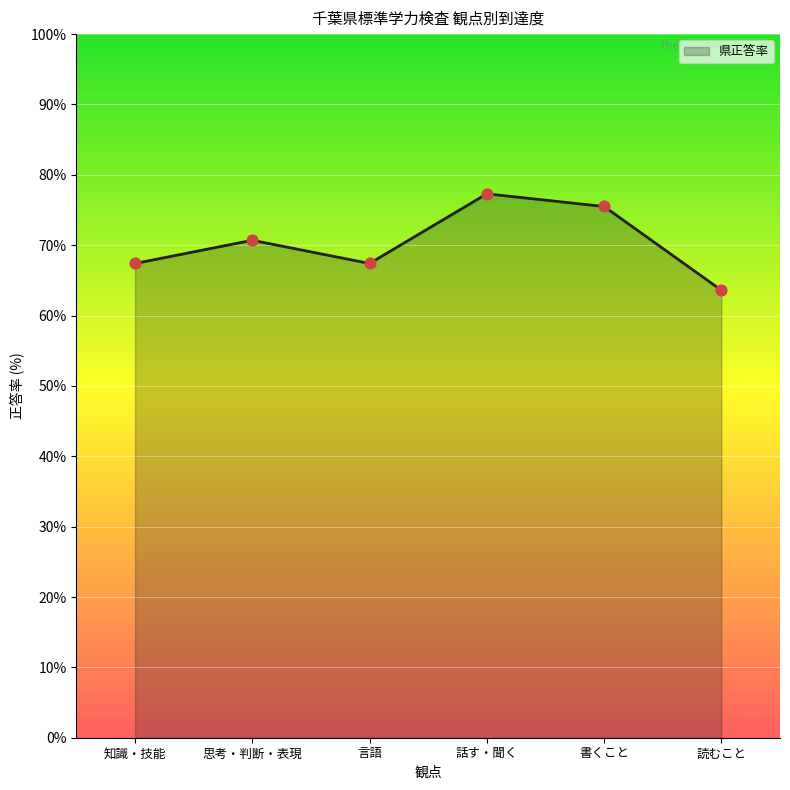

What is the ratio of the value at 書くこと to the value at 知識・技能?

1.1